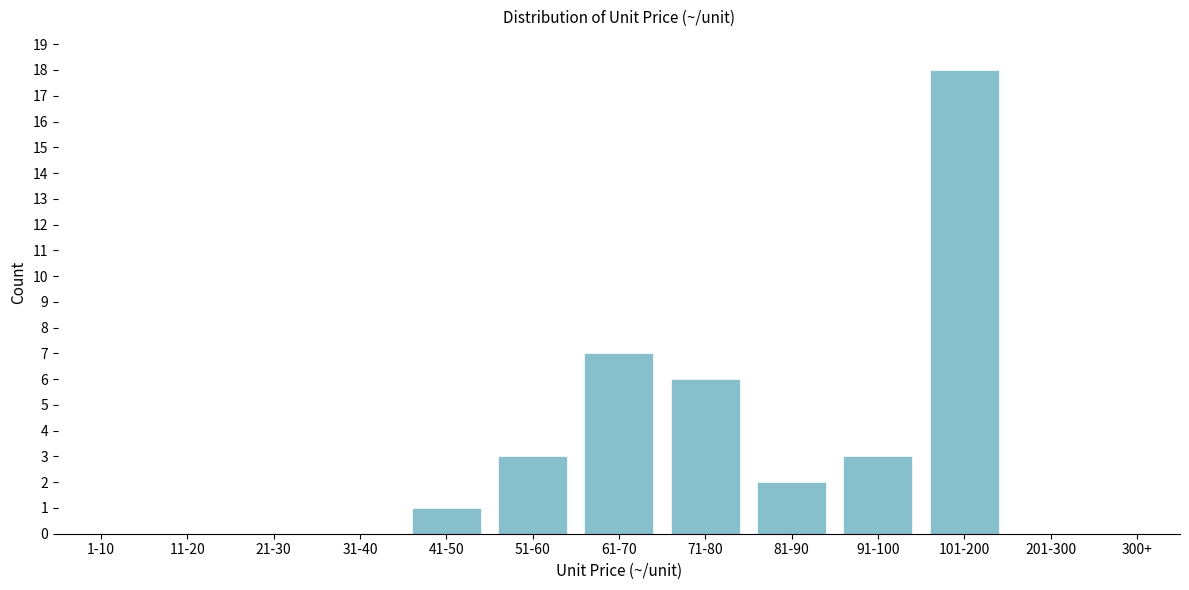

Reading left to right, list all the values displayed in this chart.

1-10=0	11-20=0	21-30=0	31-40=0	41-50=1	51-60=3	61-70=7	71-80=6	81-90=2	91-100=3	101-200=18	201-300=0	300+=0